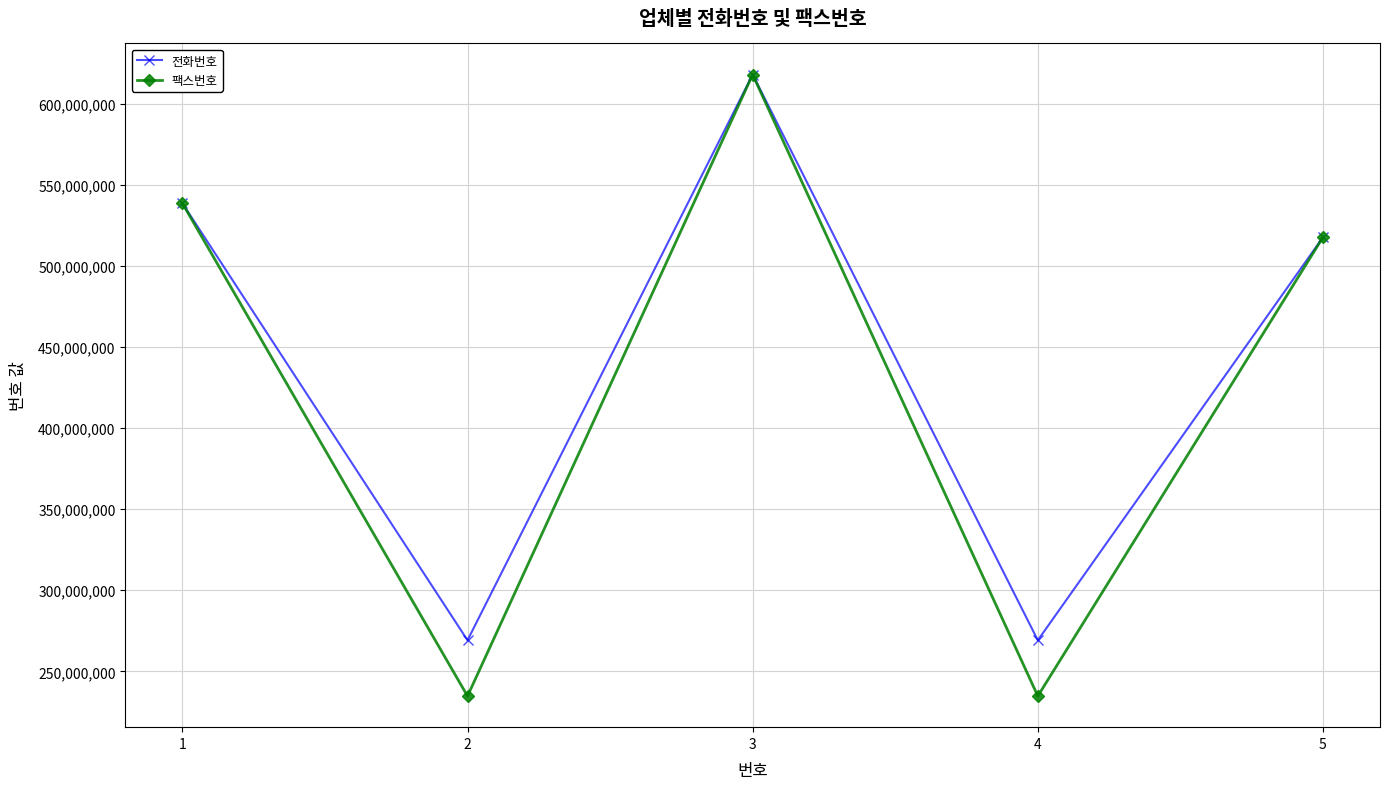

Which label corresponds to the largest value in the chart?

3